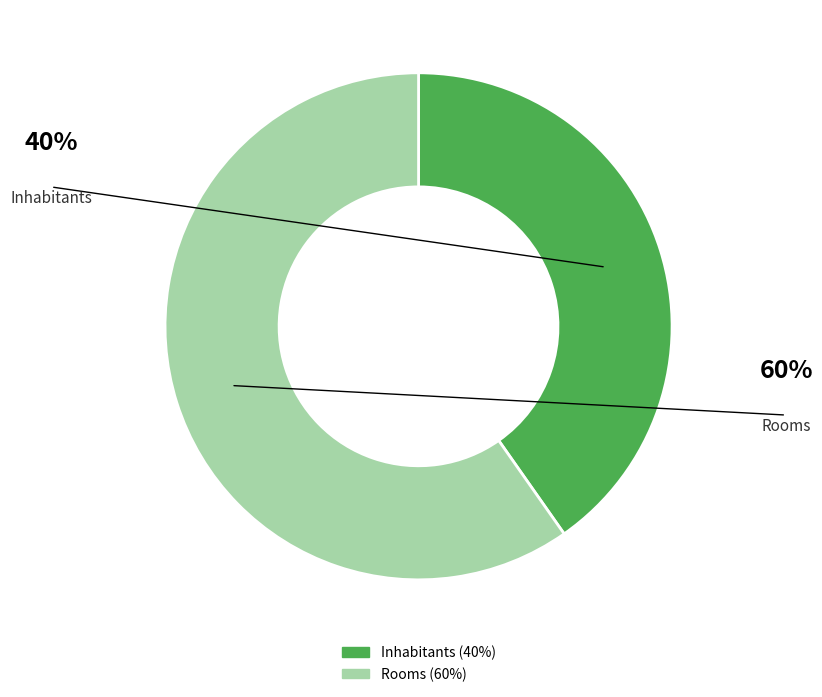

Count the number of slices in the pie.

2